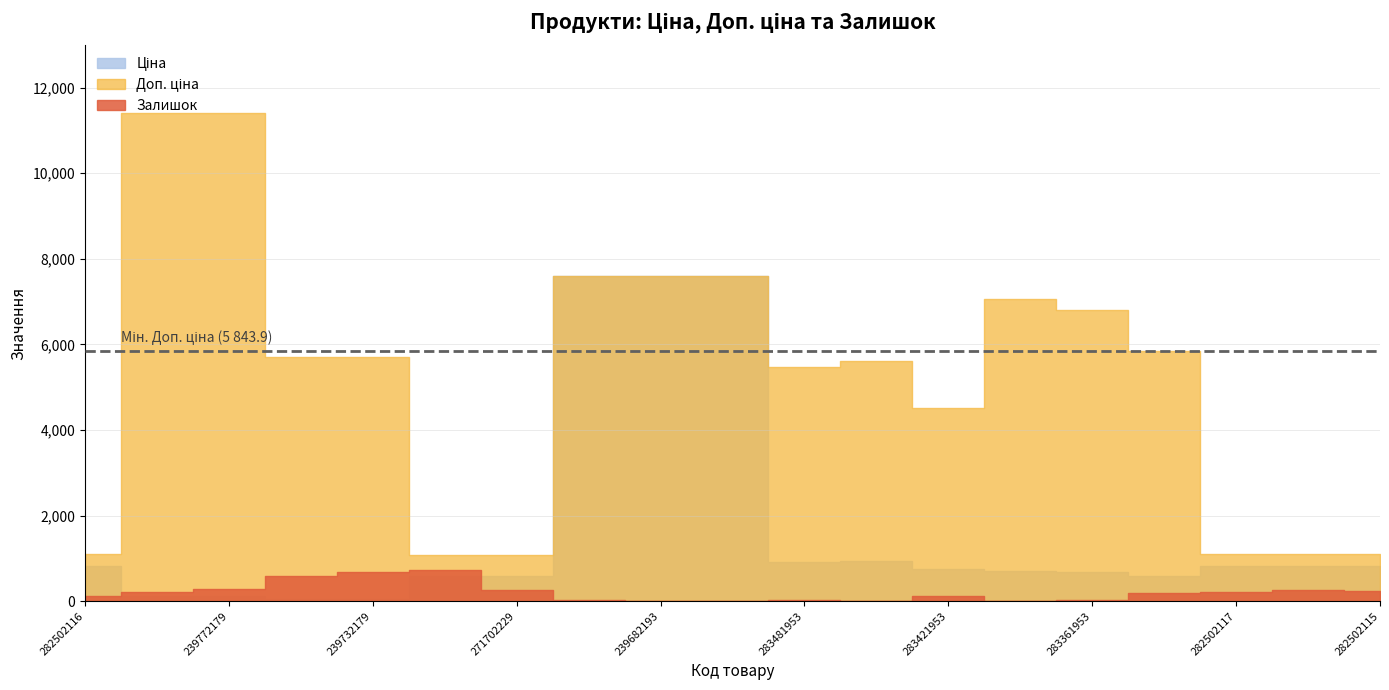

Does the chart have visible grid lines?

Yes